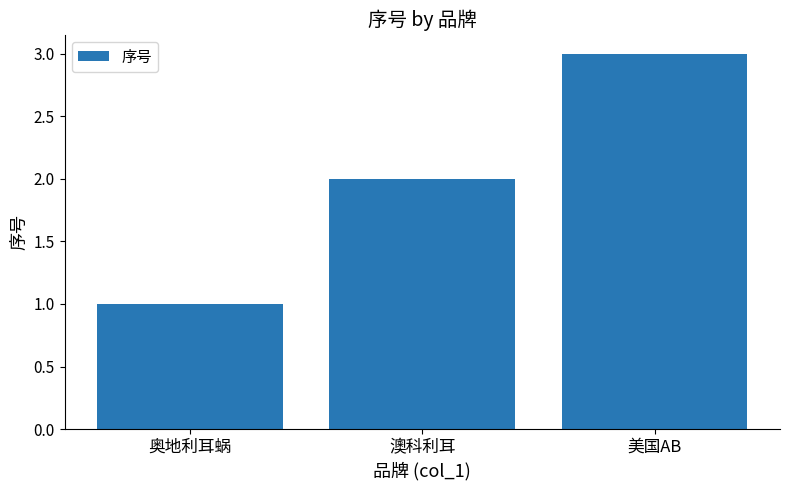

Which category has the lowest value across all series?

奥地利耳蜗